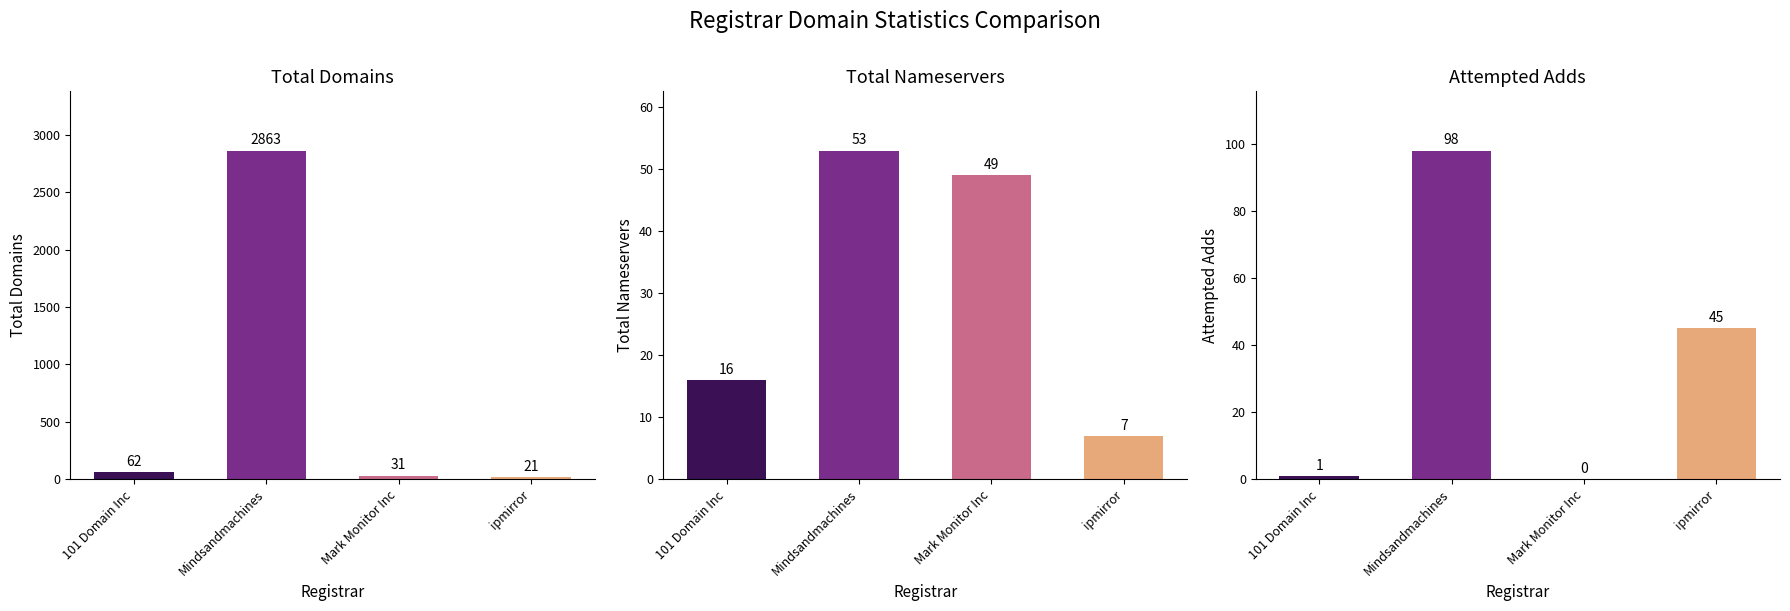

The value of attempted-adds at Mark Monitor Inc is 52. True or false?

False